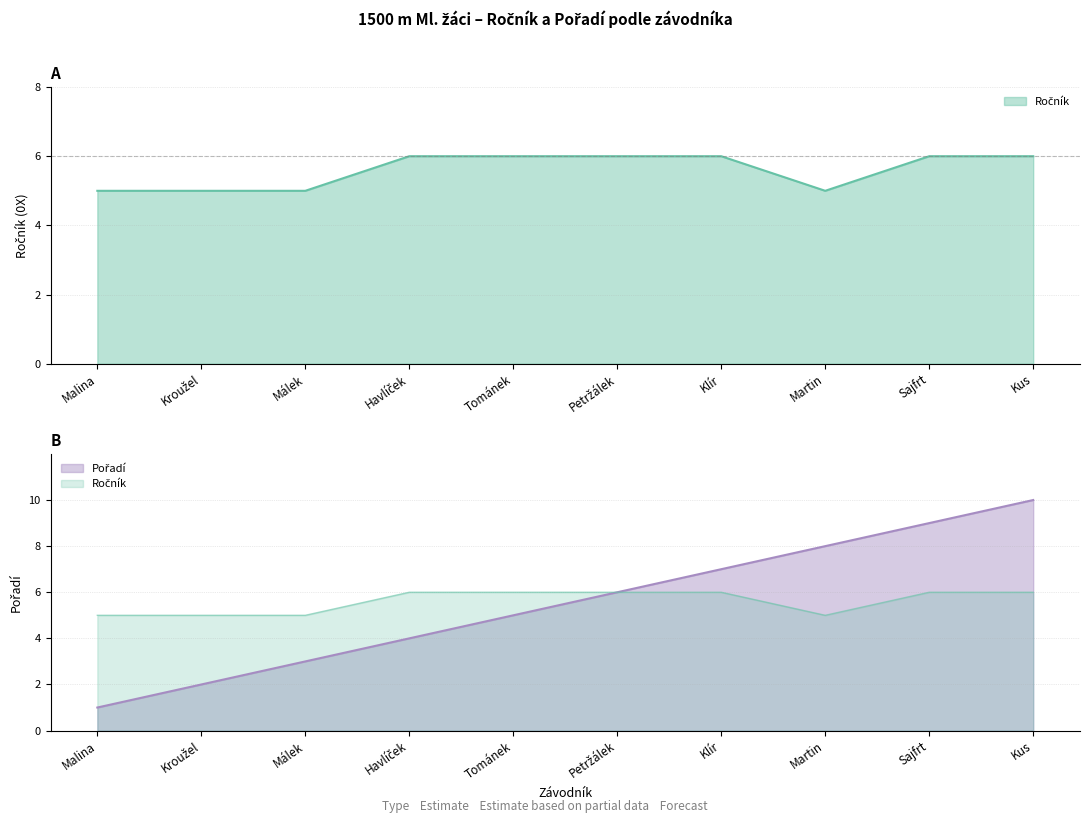

True or false: Pořadí and Ročník cross at least once.

False